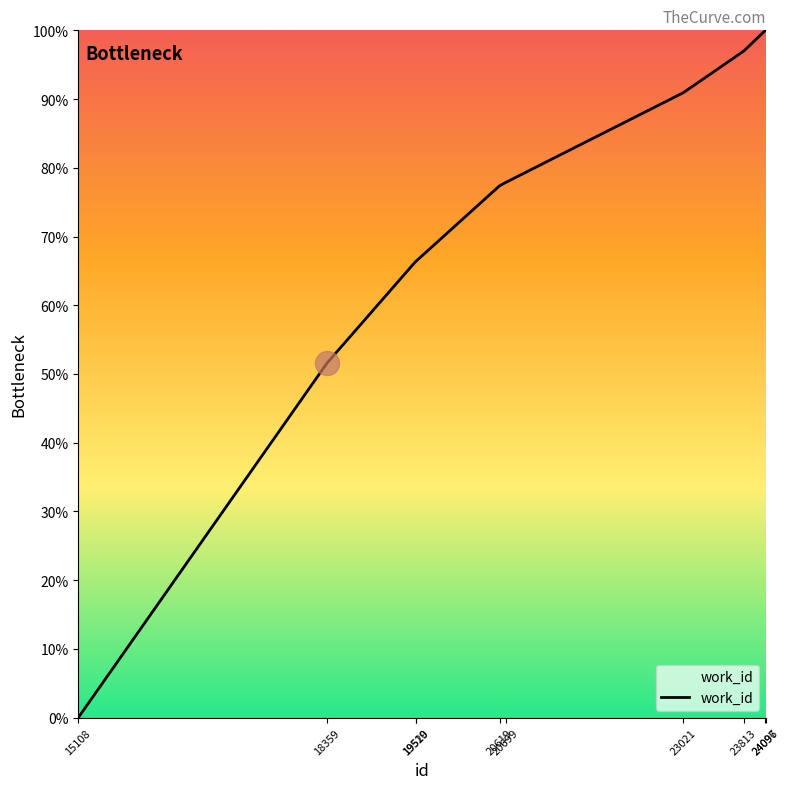

Which has a higher value, 19519 or 23813?

23813